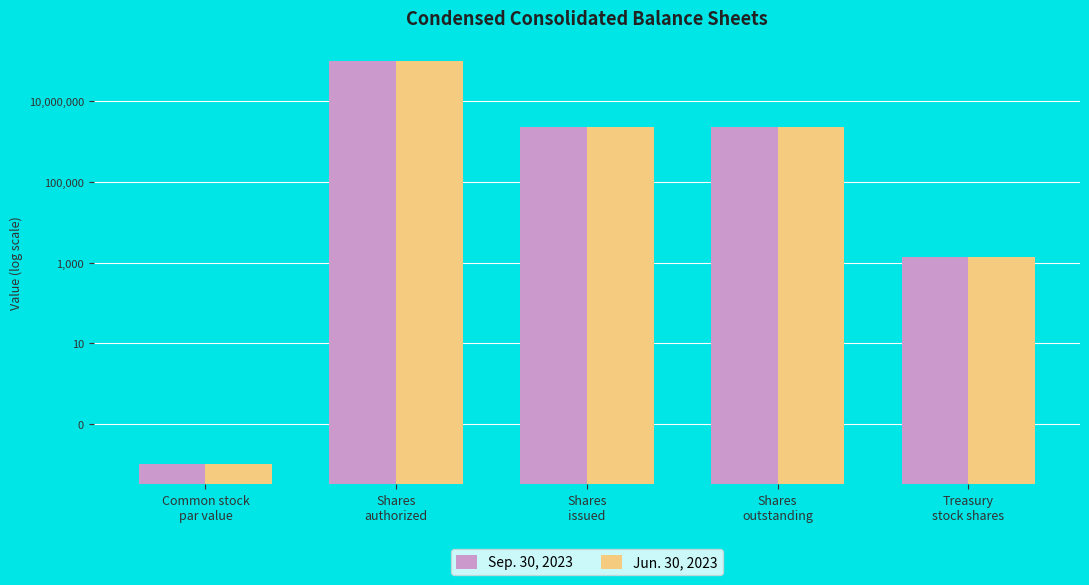

Rank the series by their maximum value, from lowest to highest.

Sep. 30, 2023, Jun. 30, 2023